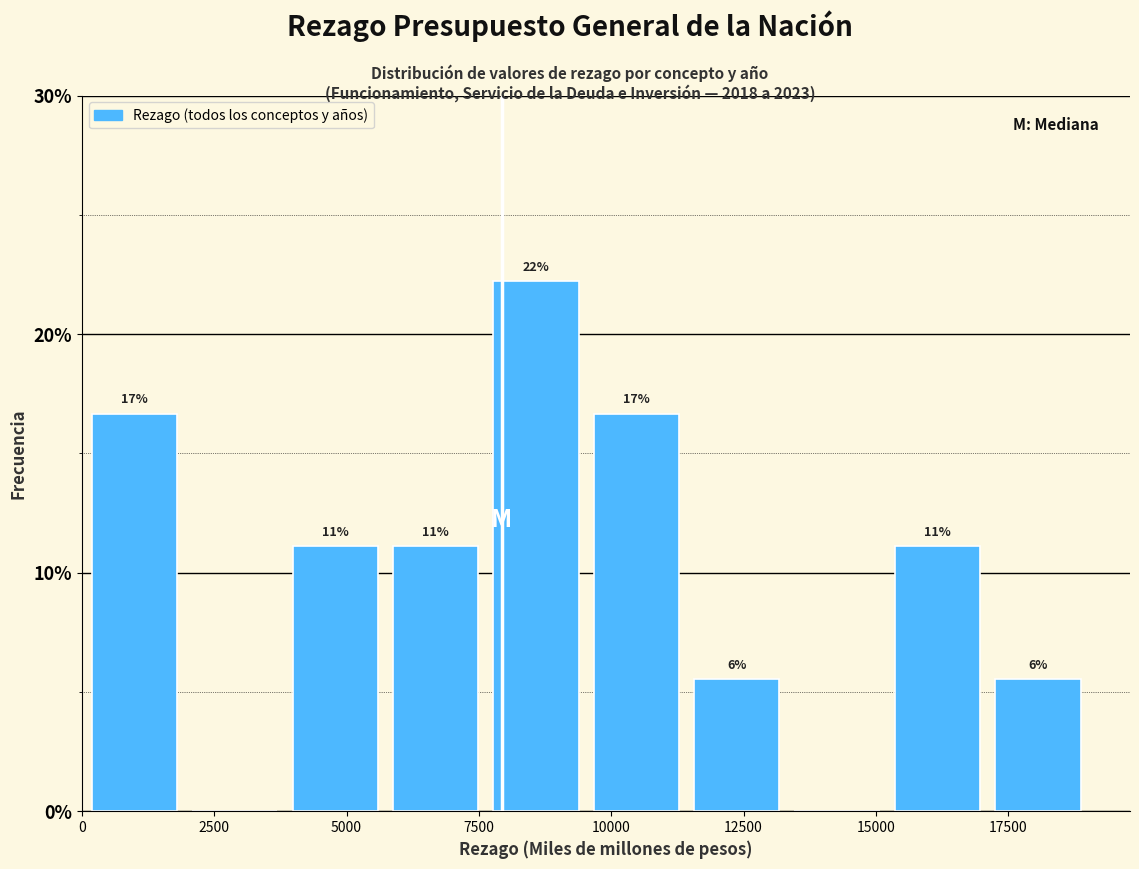

Read against the x-axis, roughly where is the centre of the tallest bar?

8500